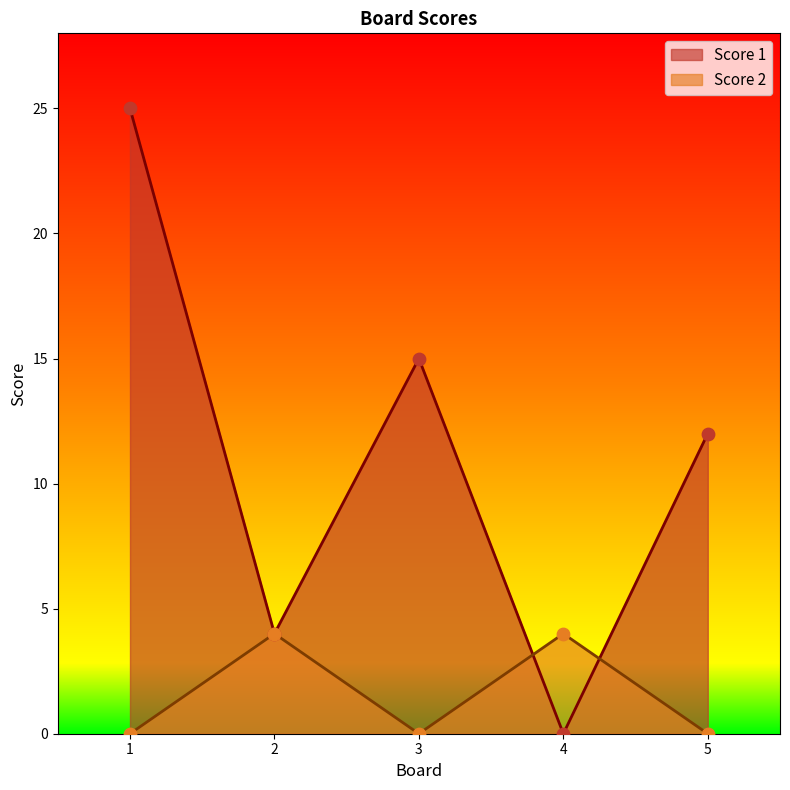

Which series has the widest spread of Y values?

Score 1